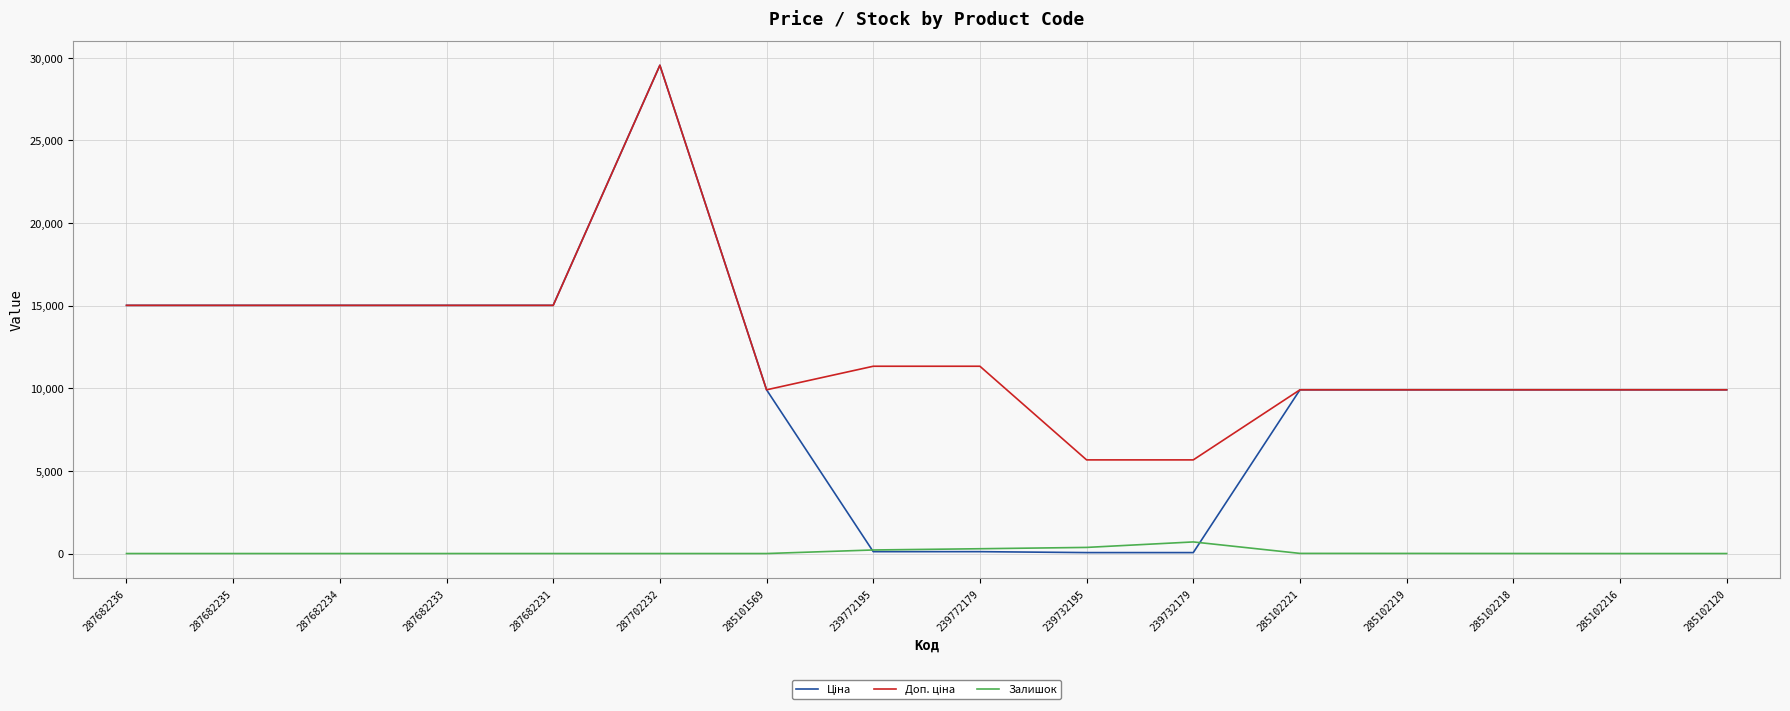

At which category is the sum across all series the highest?

287702232